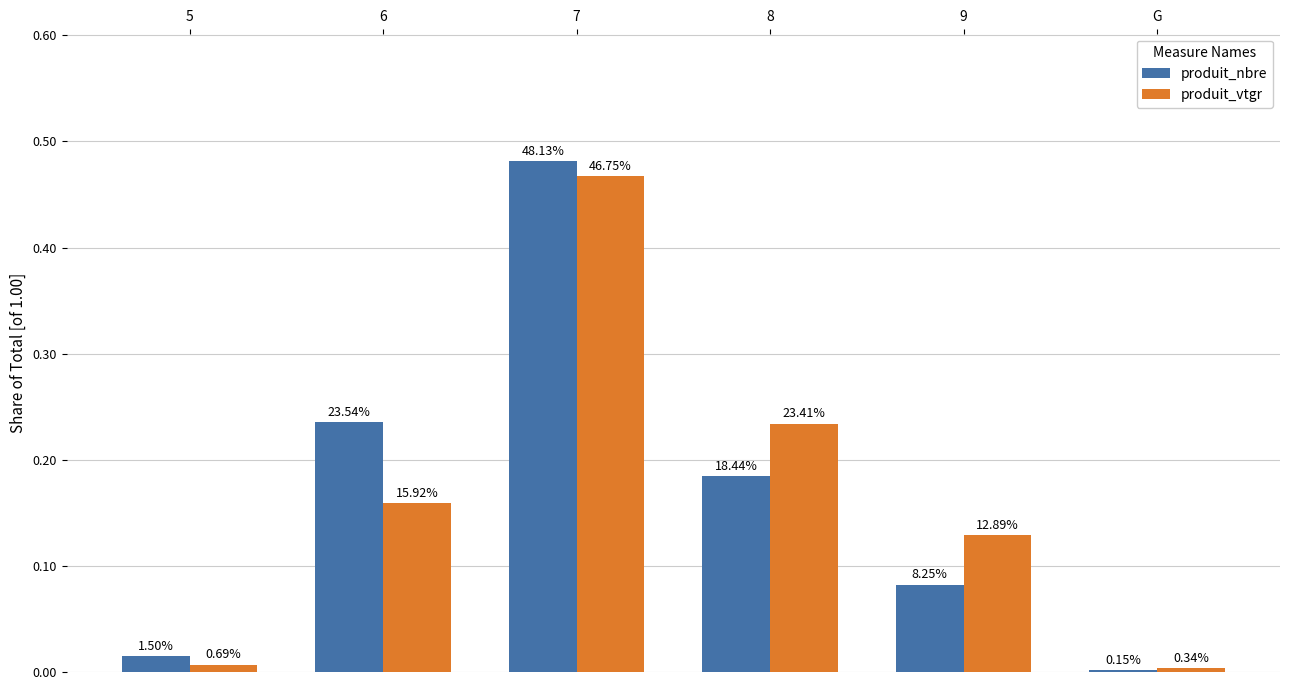

Reading right to left, what are all the values shown in this chart?

produit_nbre: G=0.0	9=0.1	8=0.2	7=0.5	6=0.2	5=0.0
produit_vtgr: G=0.0	9=0.1	8=0.2	7=0.5	6=0.2	5=0.0